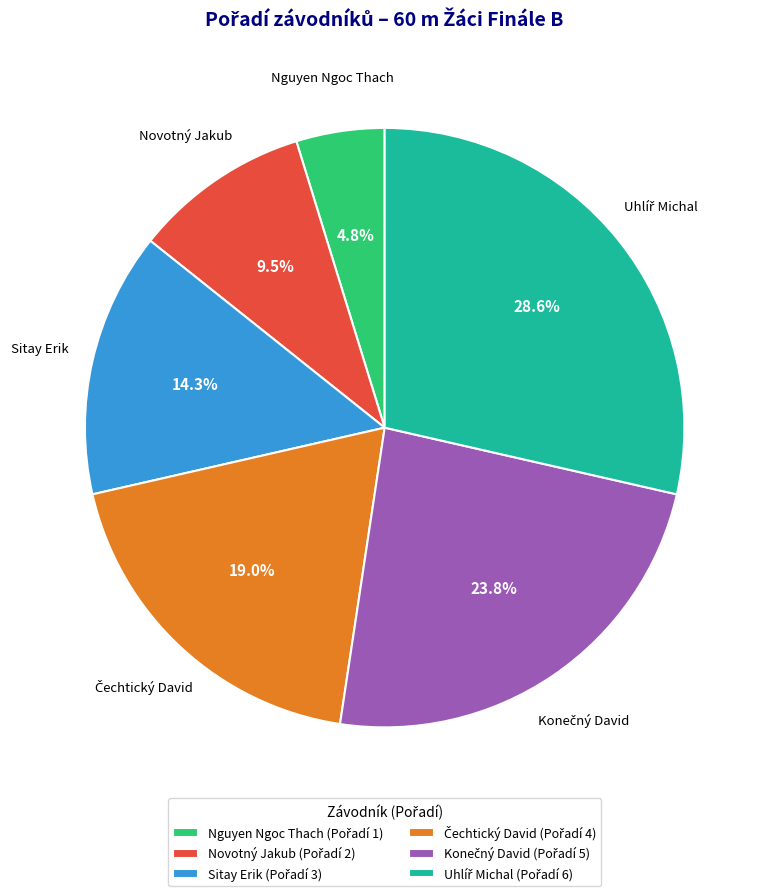

Do Sitay Erik and Nguyen Ngoc Thach together represent more than half of the pie?

No